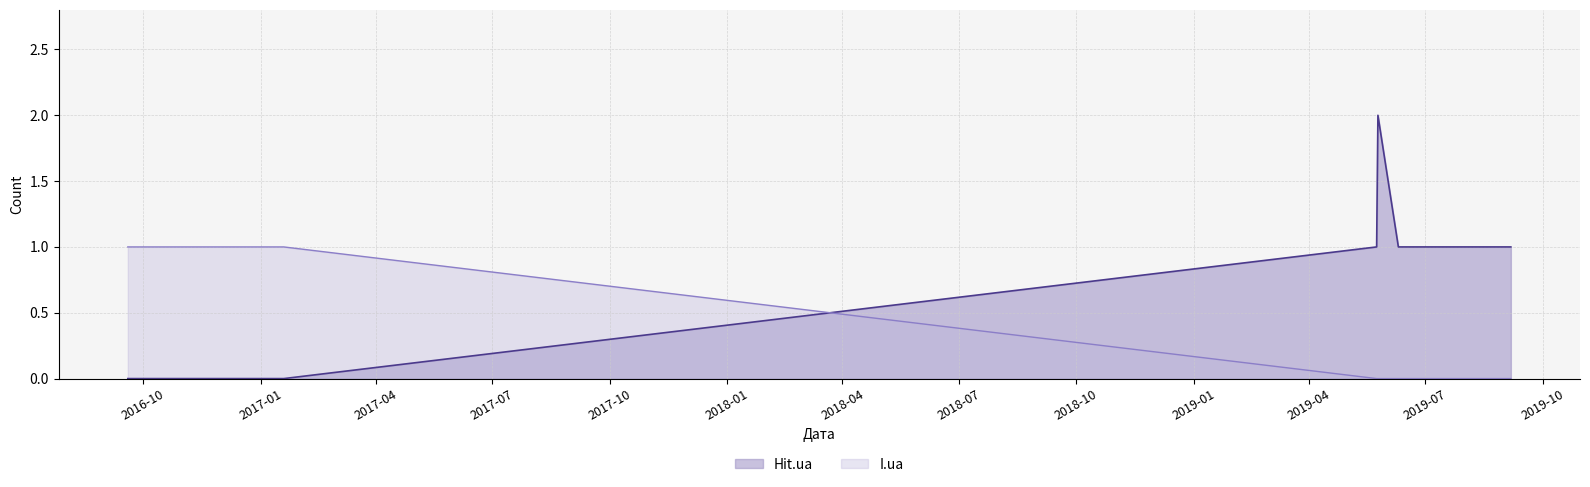

How many data points in I.ua are above 0?

4